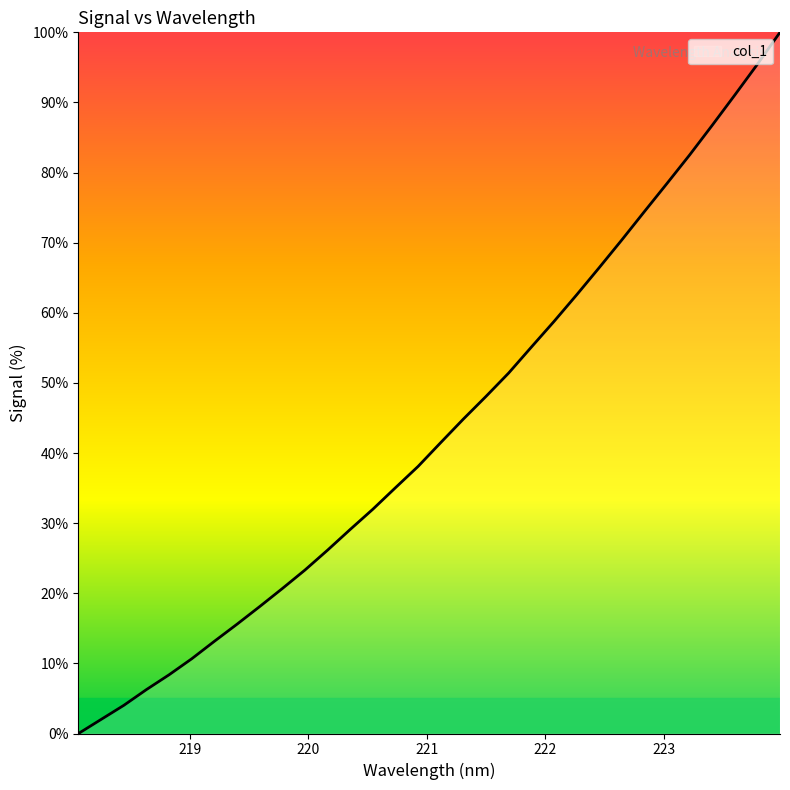

What is the maximum value shown in the chart?

100.0